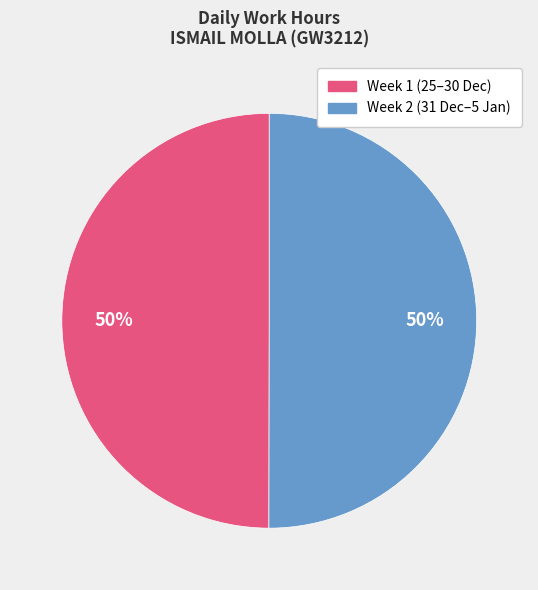

To the nearest percent, what is the average slice percentage?

50%